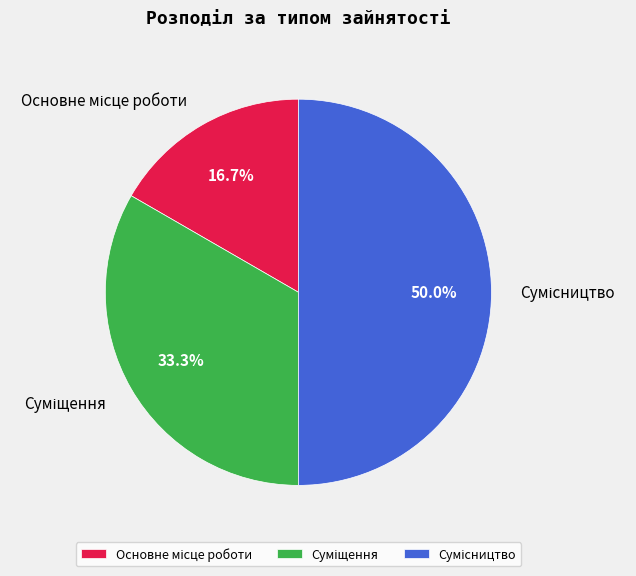

Is the sum of Основне місце роботи and Сумісництво greater than half?

Yes